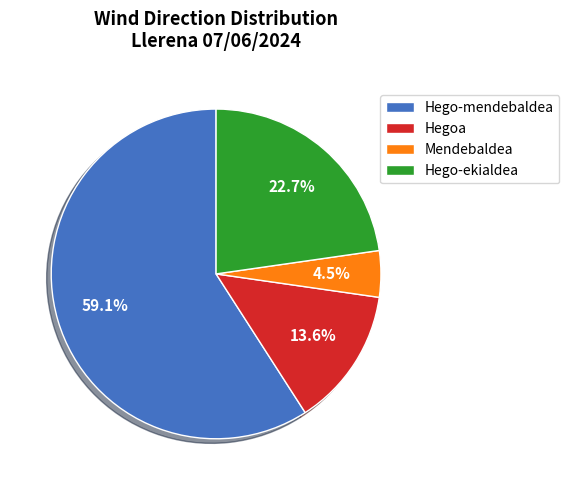

Is the sum of Hegoa and Hego-mendebaldea greater than half?

Yes